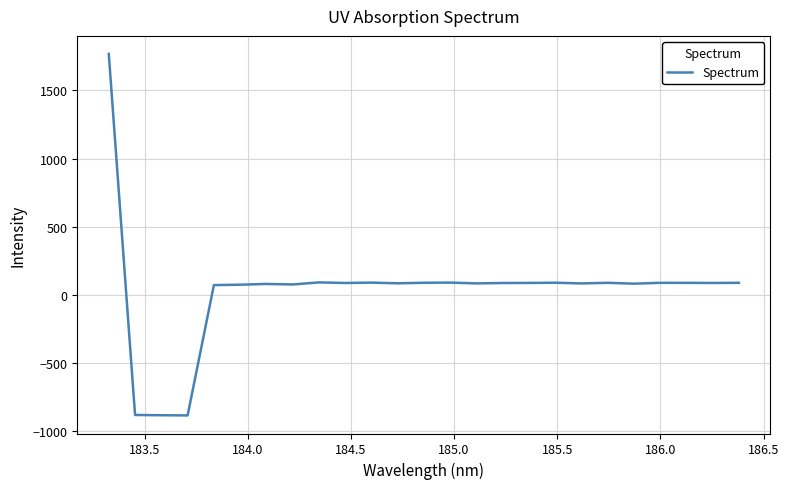

What is the greatest value displayed?

1768.3